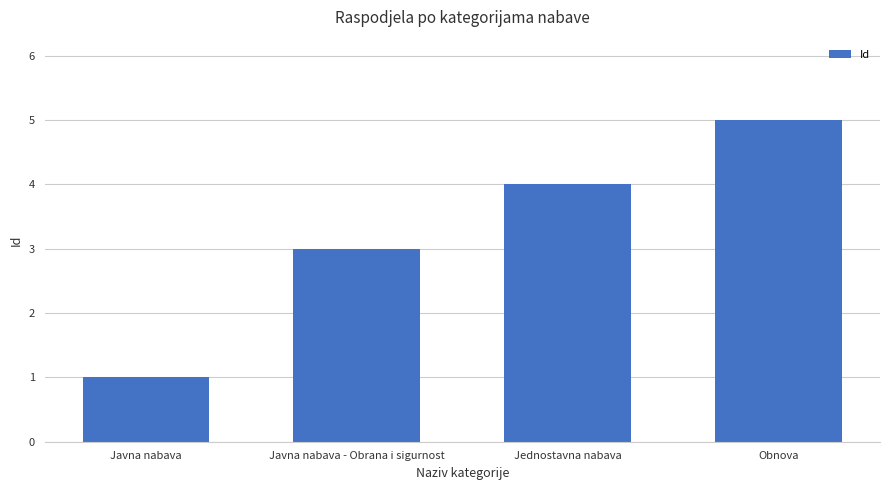

Count the values in the range 3 to 5.

3